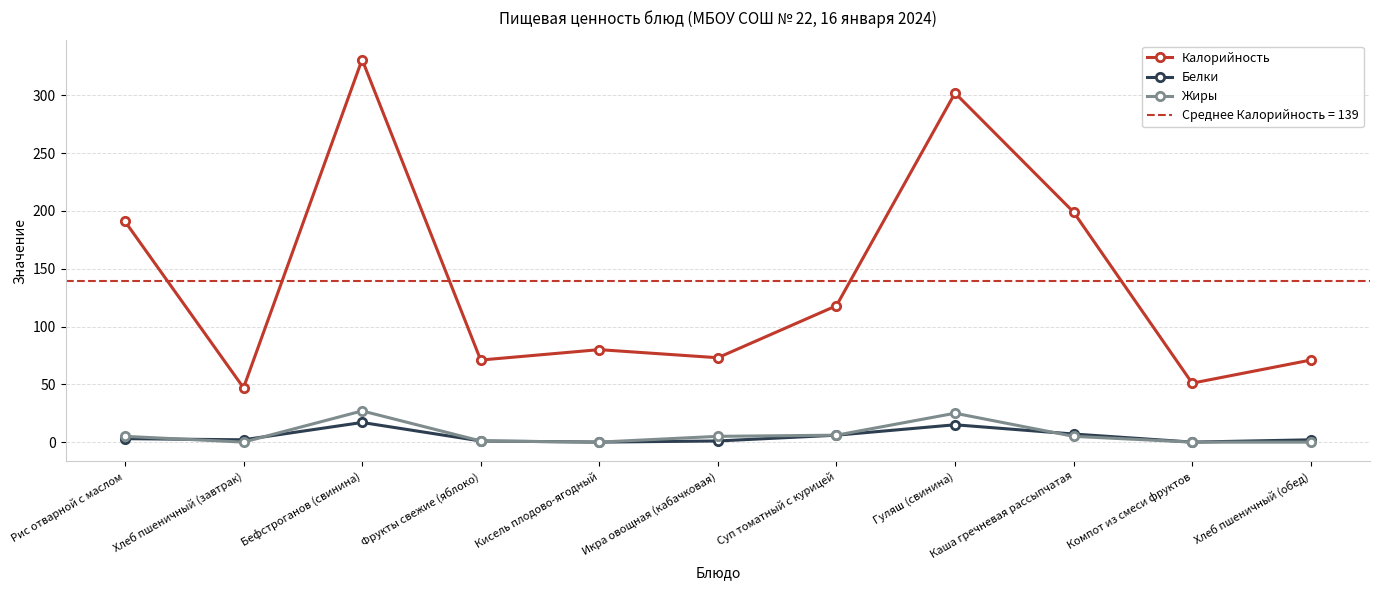

Where is the first local minimum for Белки?

Хлеб пшеничный (завтрак)